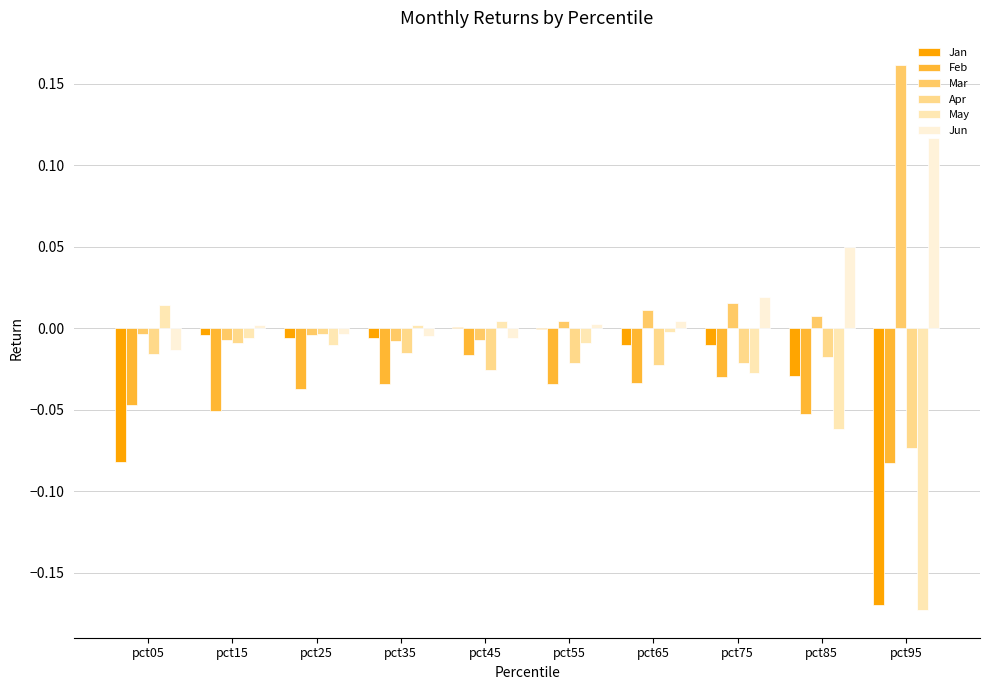

At which label does Jun first exceed 0?

pct15